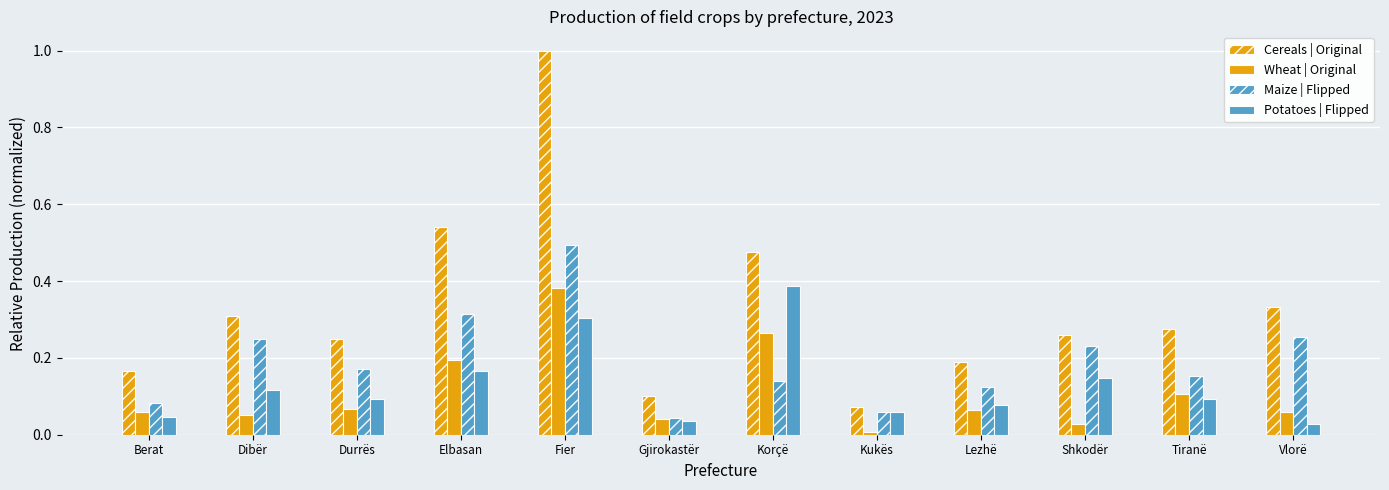

What is the label of the 9th bar from the right?

Elbasan